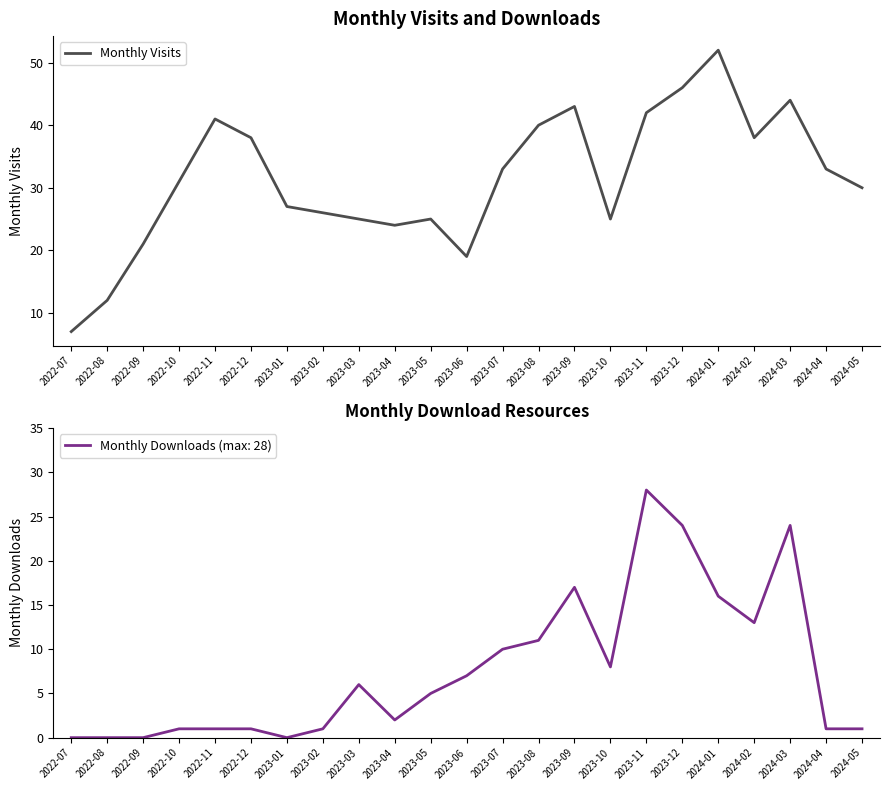

Does the chart have visible grid lines?

No